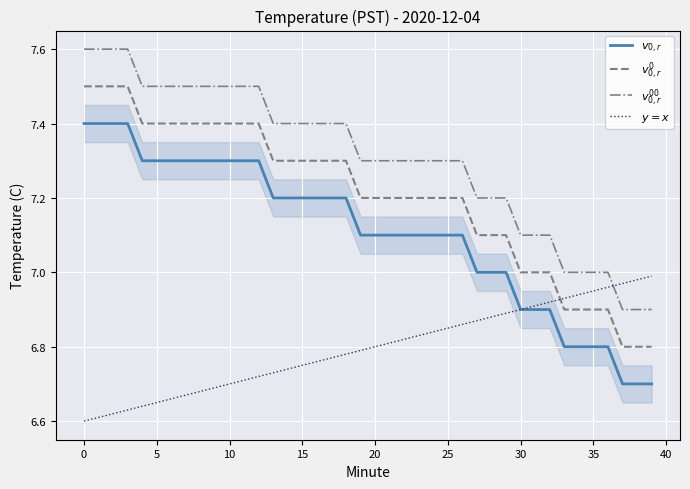

What is the maximum value shown in the chart?

7.6